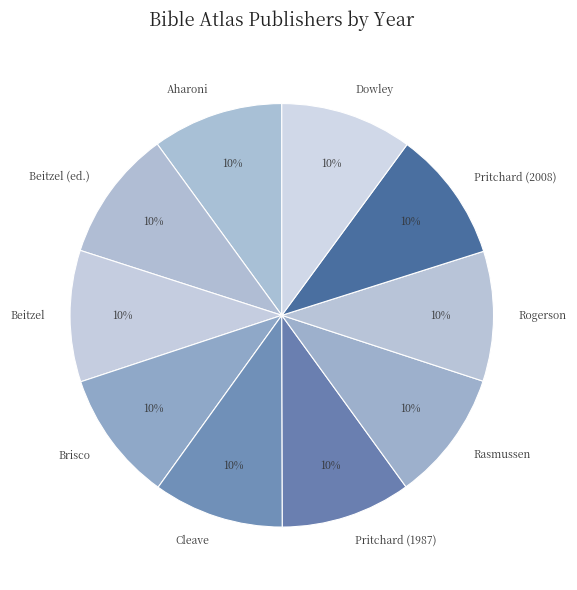

How many slices are in this pie chart?

10